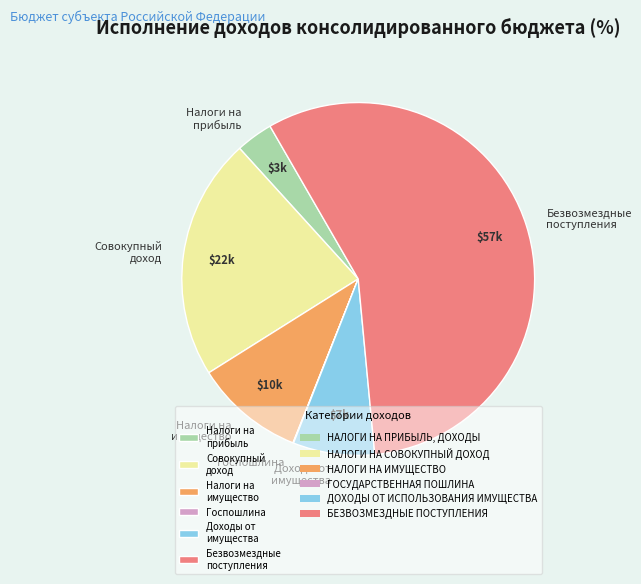

Is it true that Безвозмездные поступления is 57% of the pie?

True